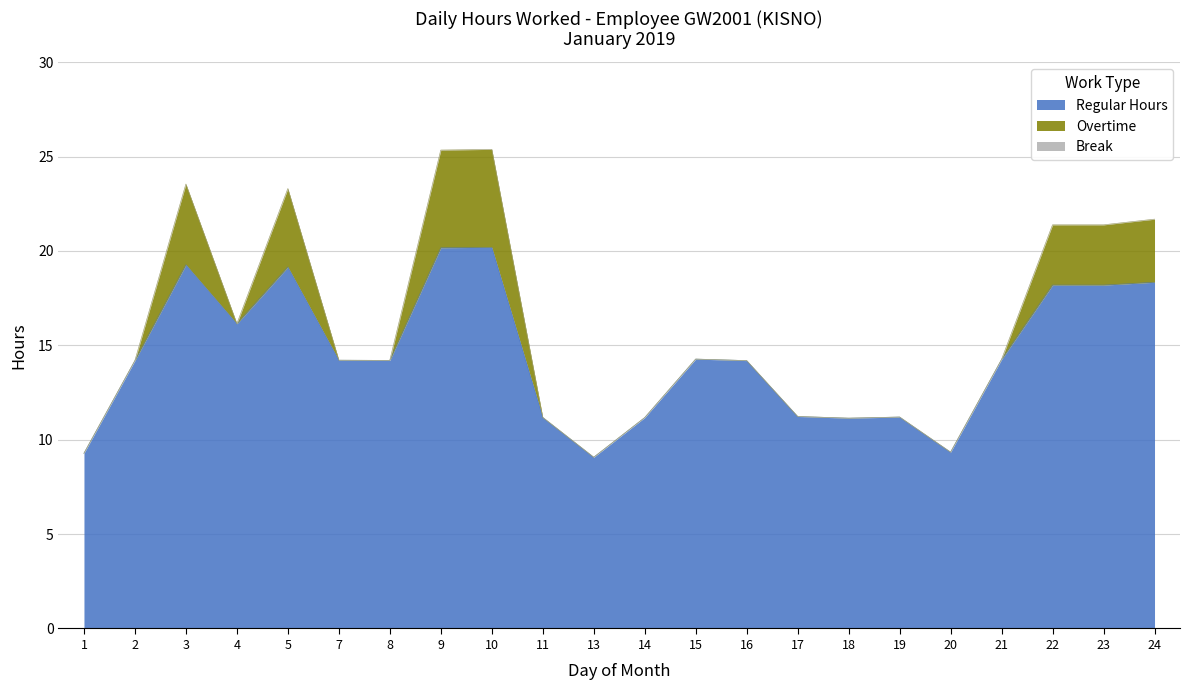

Which has a higher value, 2 or 18?

2